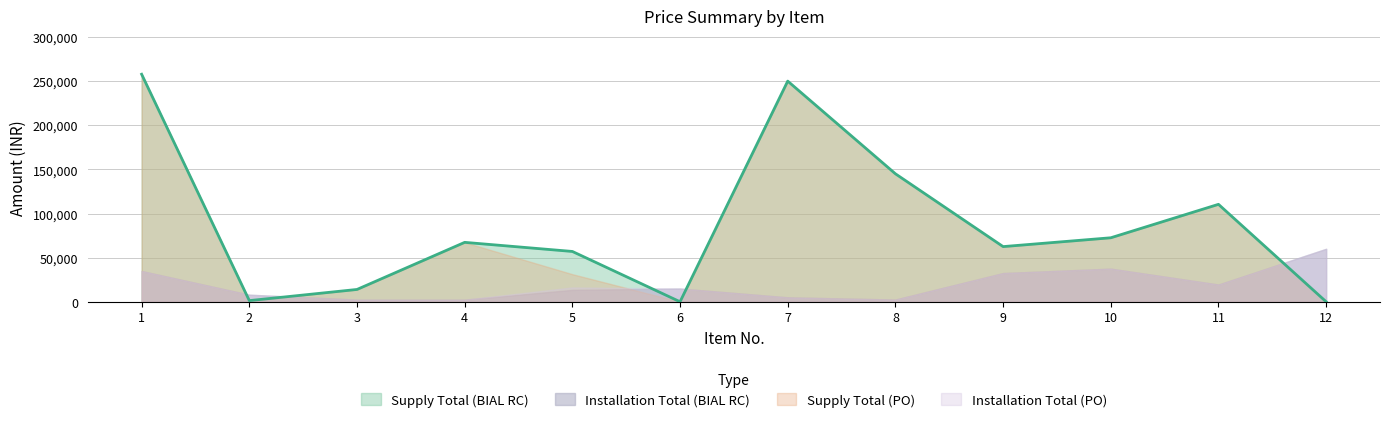

Reading left to right, what are all the values shown in this chart?

Supply Total (BIAL RC): 257810	1296	13942	67312	57000	0	250000	145000	62500	72500	110400	0
Installation Total (BIAL RC): 34800	8000	2400	2400	13500	15000	5000	2500	32500	37500	19500	60000
Supply Total (PO): 257810	1296	13942	67312	31250	0	250000	145000	62500	72500	110400	0
Installation Total (PO): 34800	8000	2400	2400	16250	15000	5000	2500	32500	37500	19500	60000